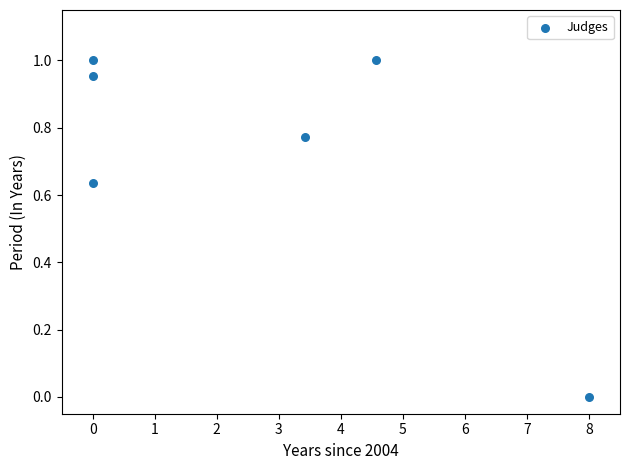

What is the average X value?

2.7